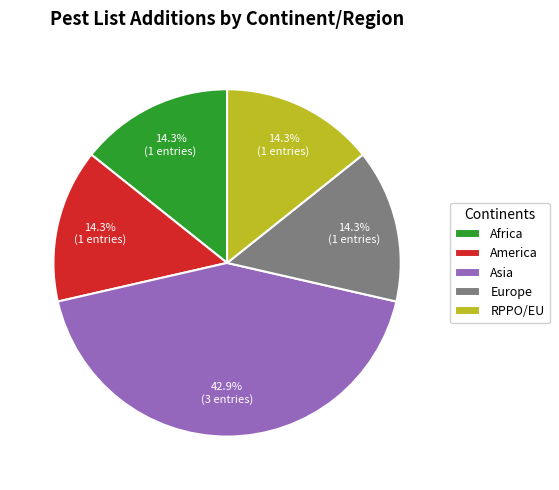

How many segments does this pie chart have?

5